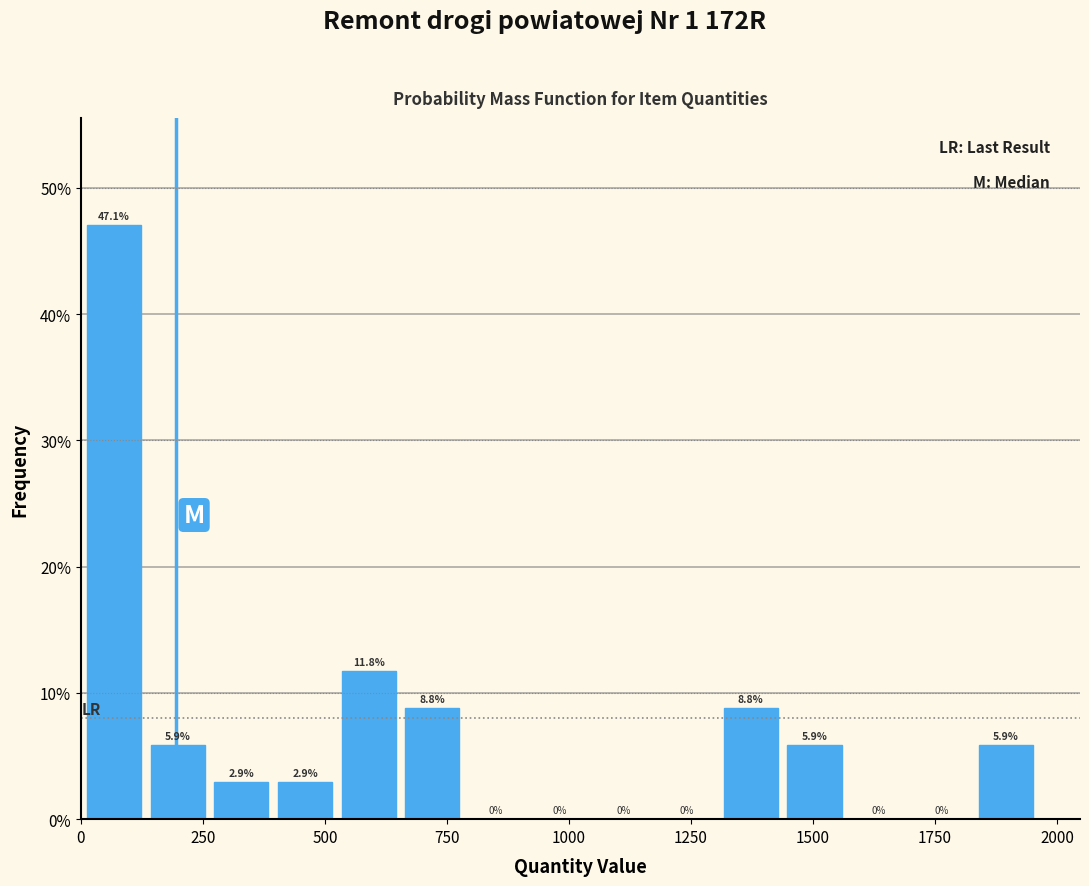

Around what value on the x-axis is the tallest bar? Give the approximate position of its centre, as read against the axis.

50